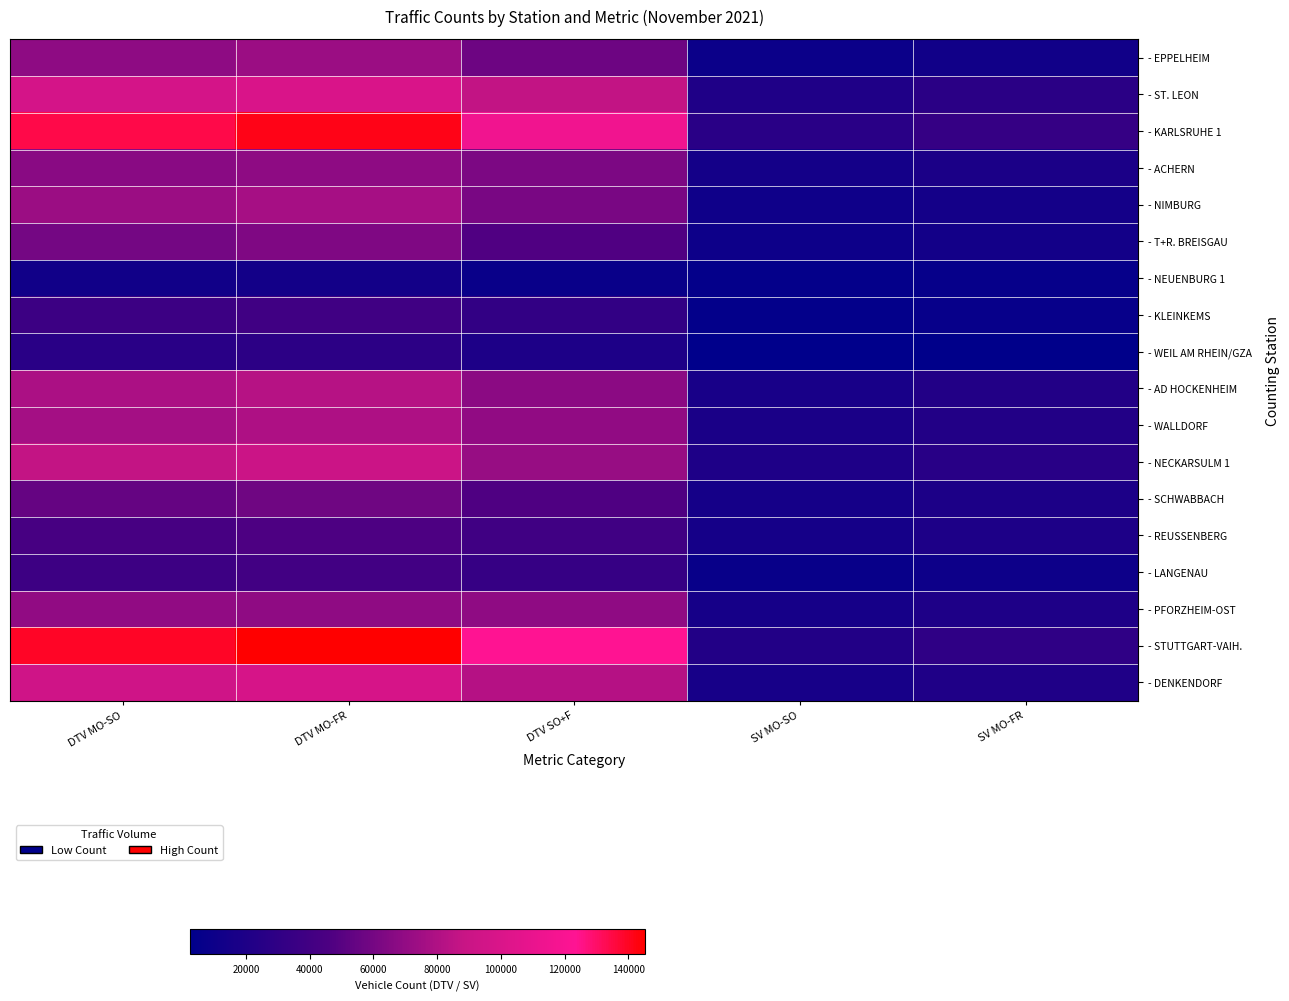

Which has a higher value, SV MO-SO or DTV MO-FR?

DTV MO-FR